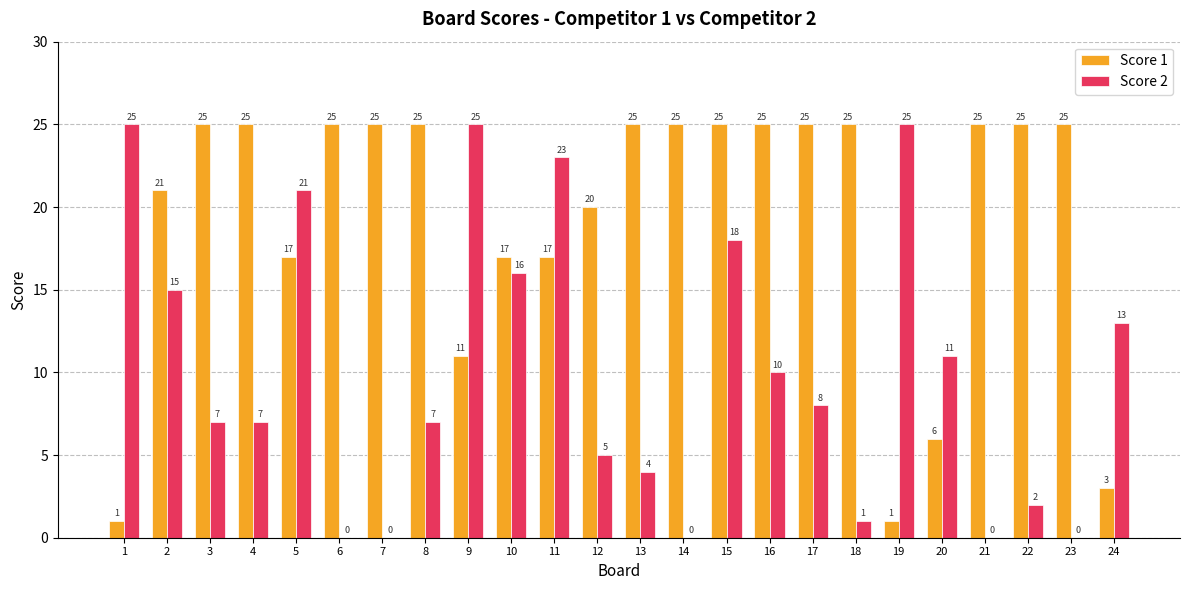

What is the sum of the Score 2 values at 16 and 7?

10